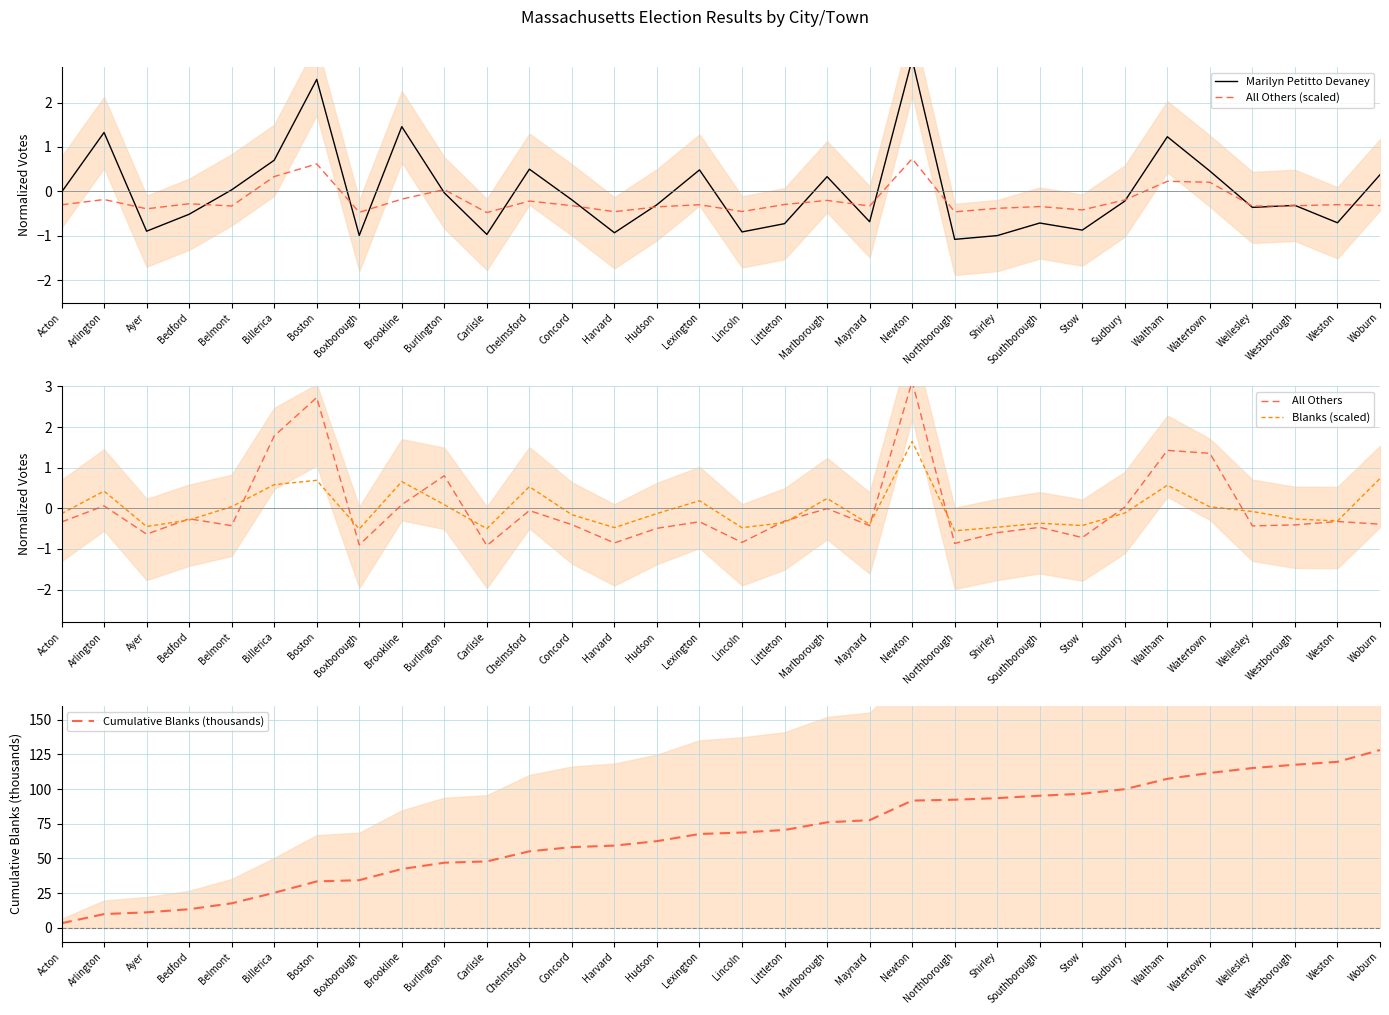

What are all the series names shown in the legend?

Marilyn Petitto Devaney, All Others (scaled), All Others, Blanks (scaled), Cumulative Blanks (thousands)